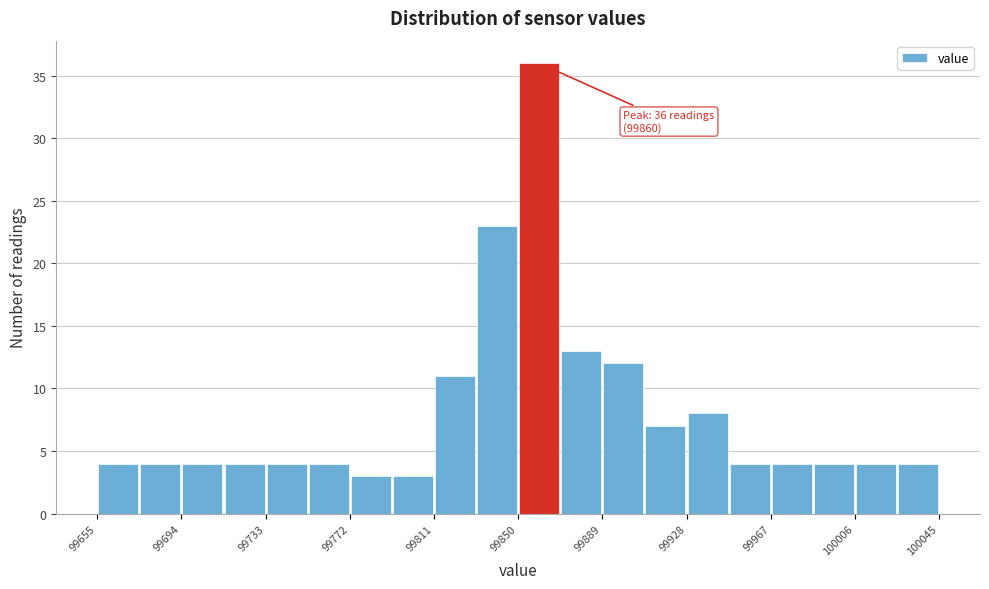

Around what value on the x-axis is the tallest bar? Give the approximate position of its centre, as read against the axis.

99860